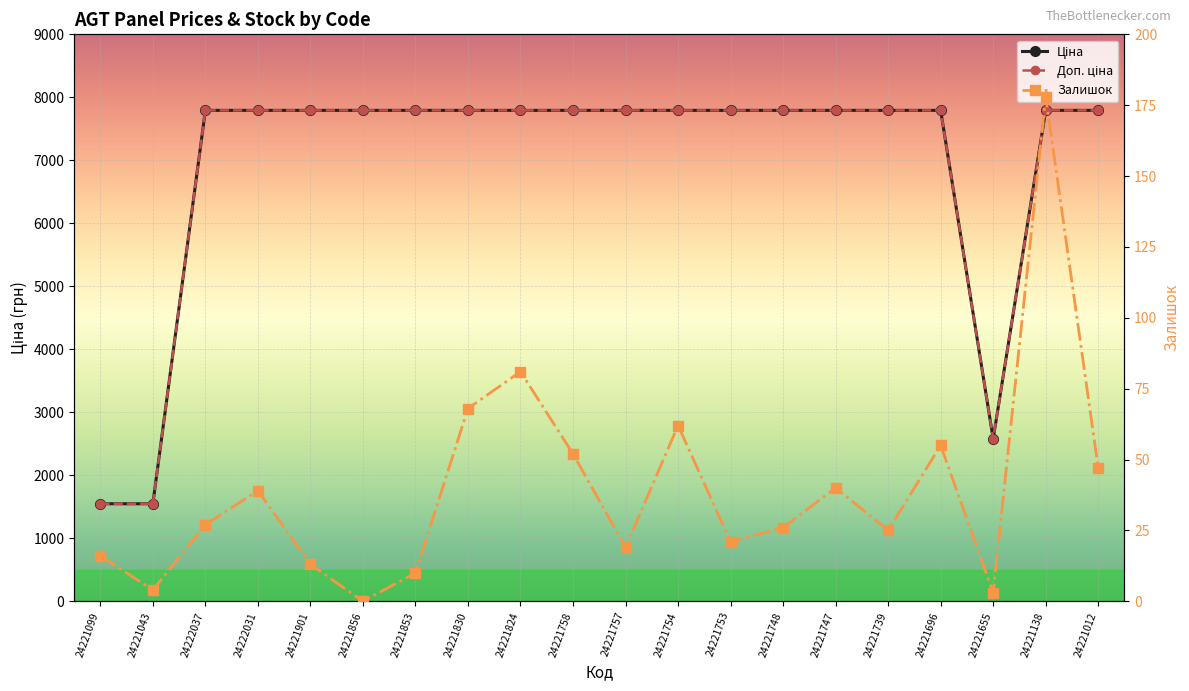

Reading right to left, what are all the values shown in this chart?

Ціна: 7792.9	7792.9	2578.7	7792.9	7792.9	7792.9	7792.9	7792.9	7792.9	7792.9	7792.9	7792.9	7792.9	7792.9	7792.9	7792.9	7792.9	7792.9	1547.7	1547.7
Доп. ціна: 7792.9	7792.9	2579.0	7792.9	7792.9	7792.9	7792.9	7792.9	7792.9	7792.9	7792.9	7792.9	7792.9	7792.9	7792.9	7792.9	7792.9	7792.9	1548.0	1548.0
Залишок: 47.0	178.0	3.0	55.0	25.0	40.0	26.0	21.0	62.0	19.0	52.0	81.0	68.0	10.0	0.0	13.0	39.0	27.0	4.0	16.0